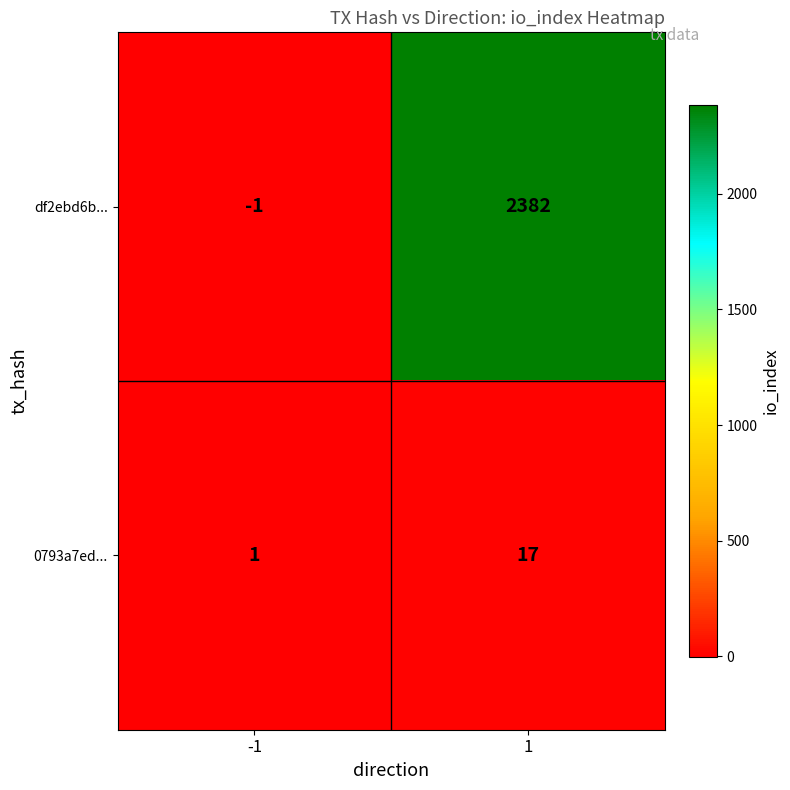

How many distinct data groups are displayed?

2